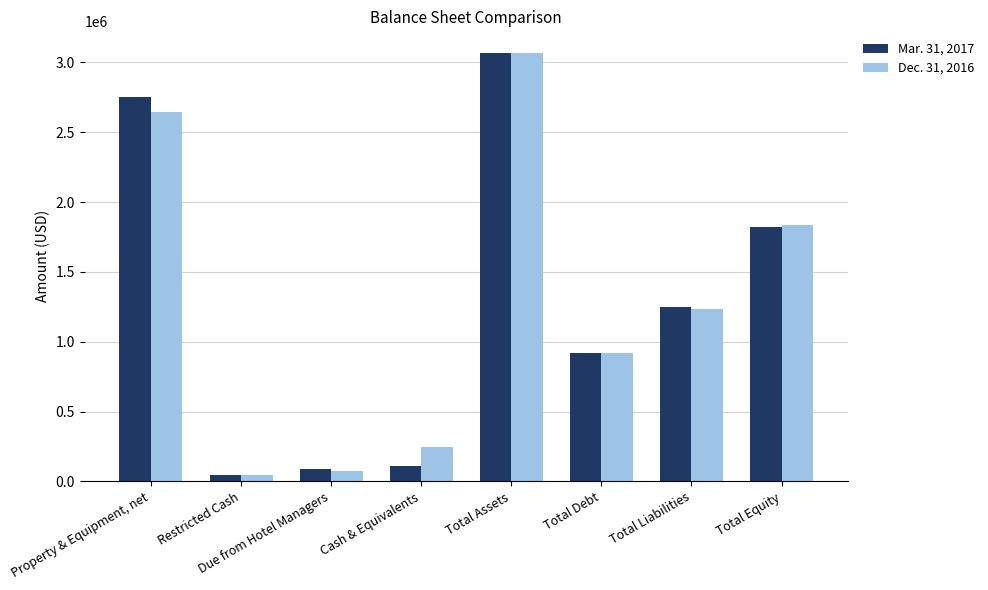

At which label does Mar. 31, 2017 reach its peak?

Total Assets